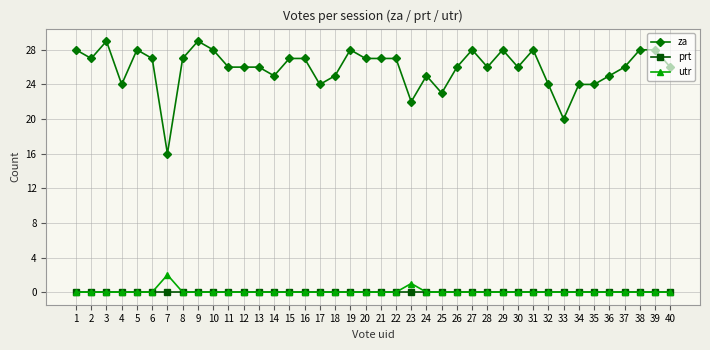

What are all the series names shown in the legend?

za, prt, utr